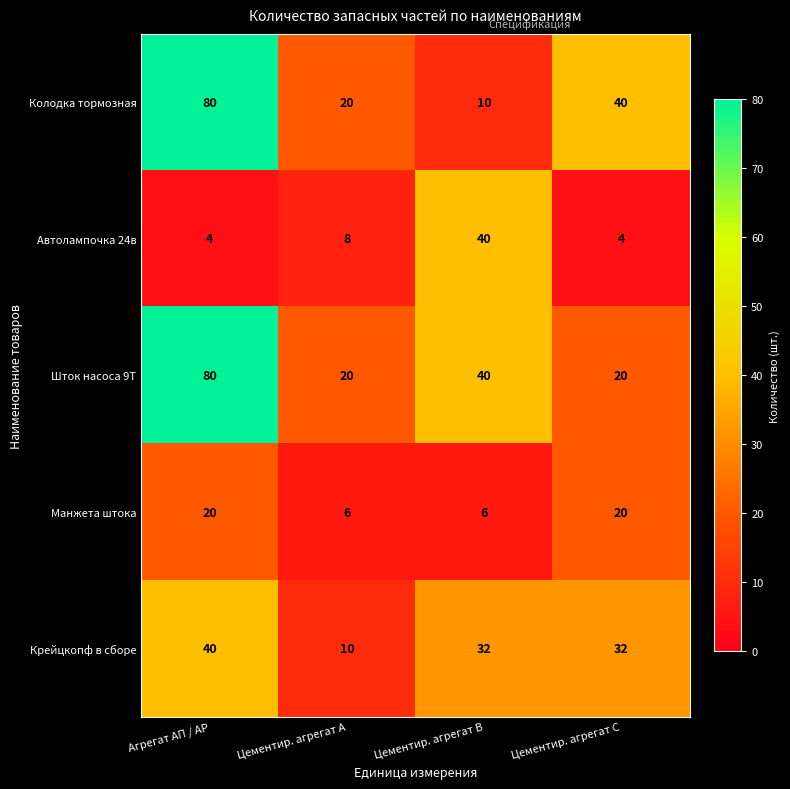

How many Автолампочка 24в values are between 4 and 40?

4